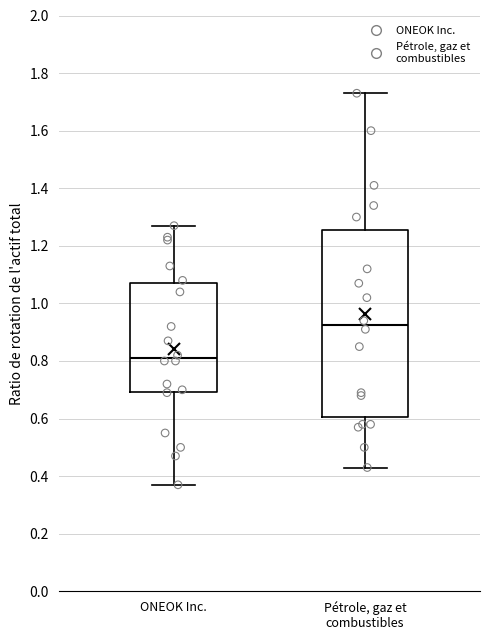

Reading left to right, read every box against the y-axis: the position of its median line, the range the box covers, and the ends of its whiskers. The values are not printed on the chart, so give them approximately, as read against the axis.

ONEOK Inc.: median 0.82, box 0.70 to 1.08, whiskers 0.38 to 1.28
Pétrole, gaz et combustibles: median 0.92, box 0.60 to 1.26, whiskers 0.44 to 1.74